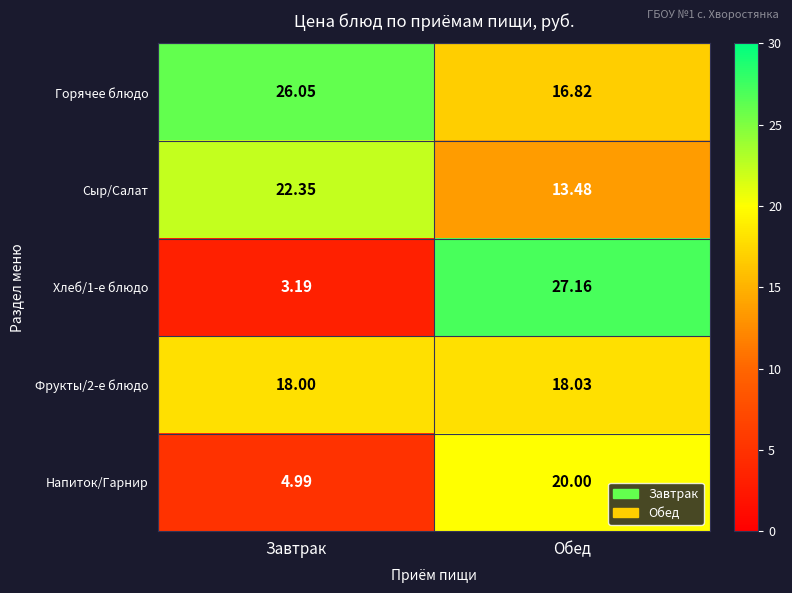

Which category has the highest value in the Горячее блюдо series?

Завтрак